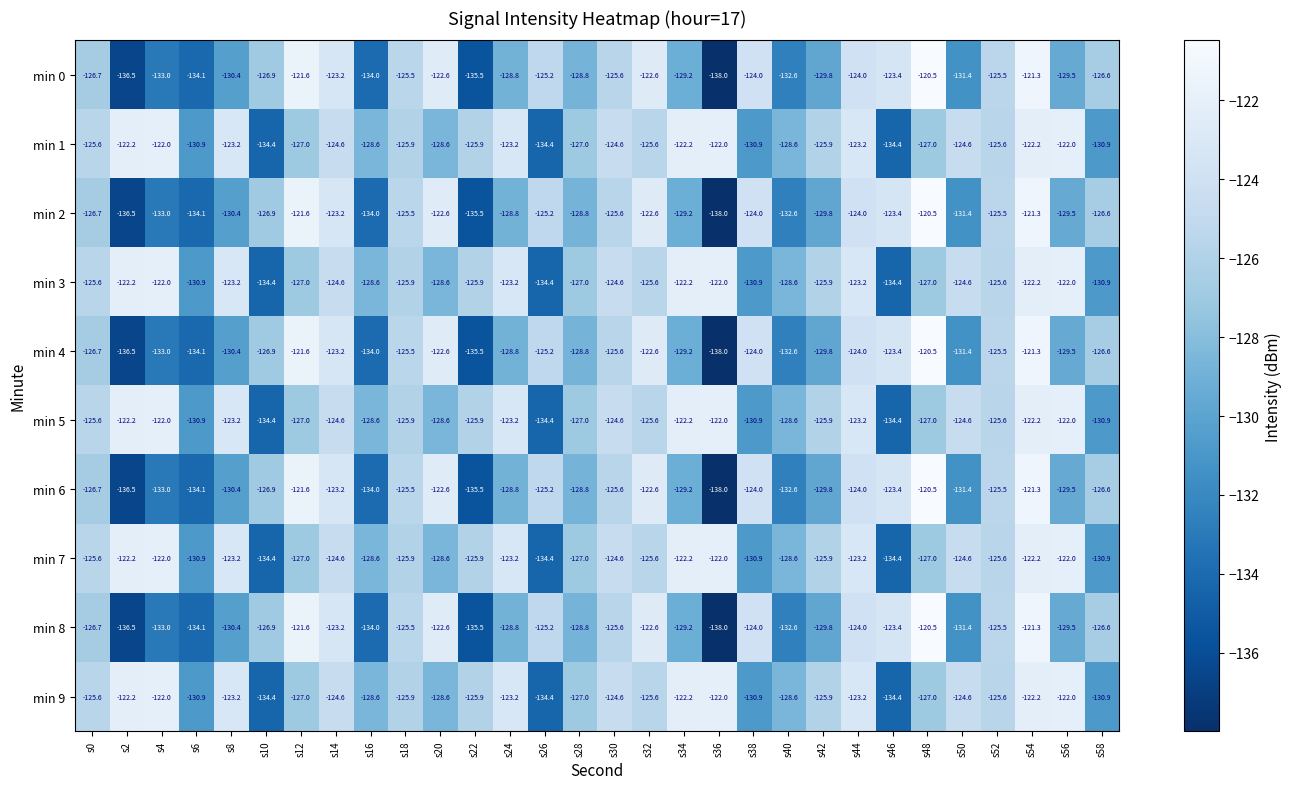

Is it true that min 1 equals -134.4 at s10?

True